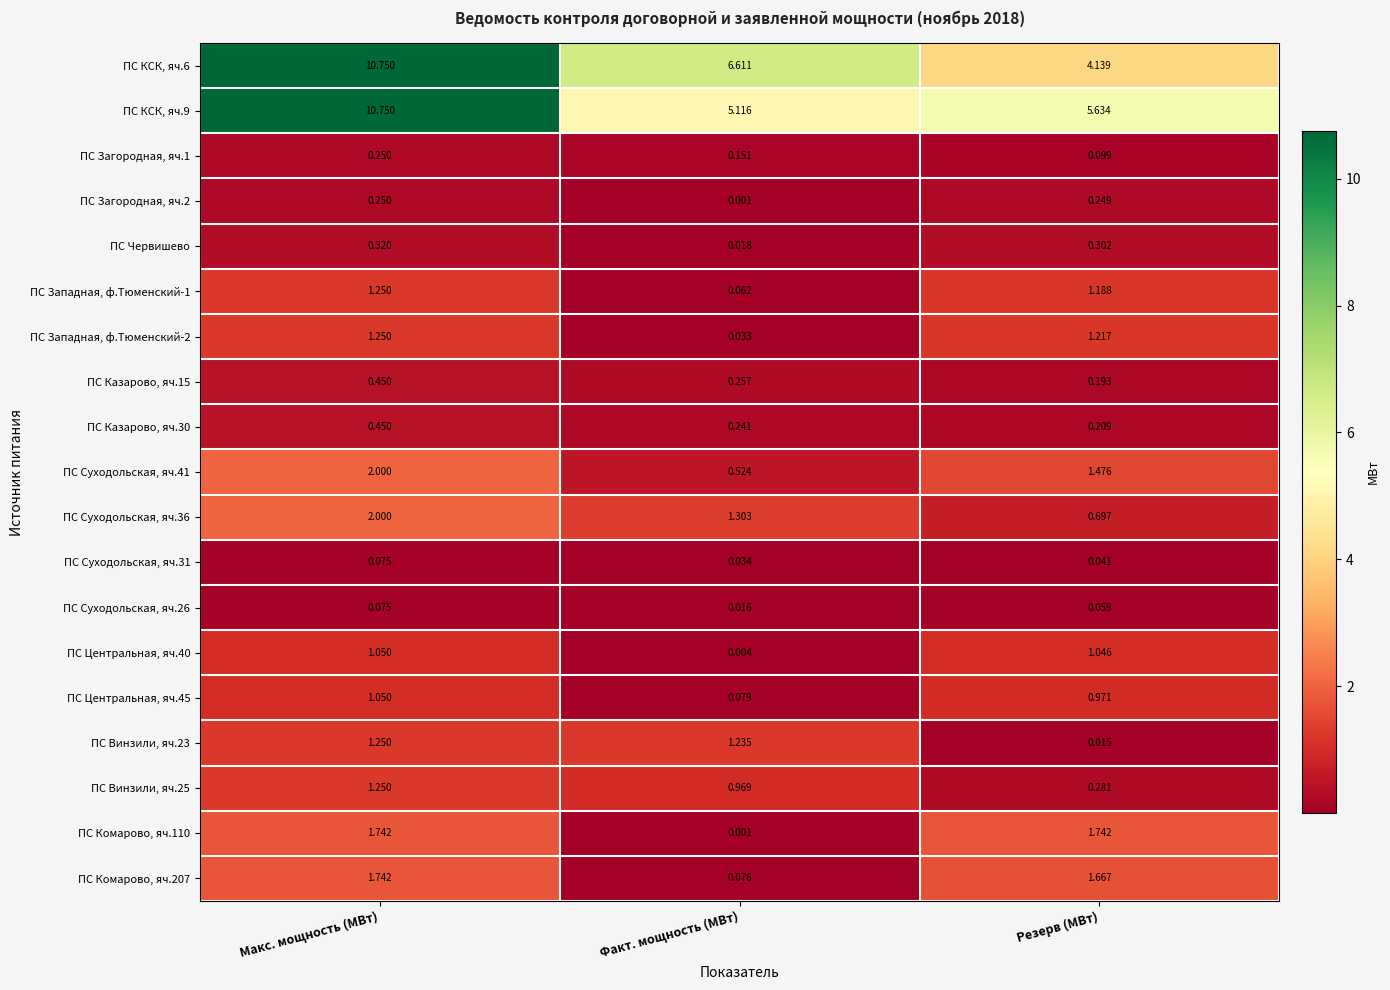

Is the value of ПС Суходольская, яч.41 at Макс. мощность (МВт) greater than the value of ПС Центральная, яч.40 at Макс. мощность (МВт)?

Yes